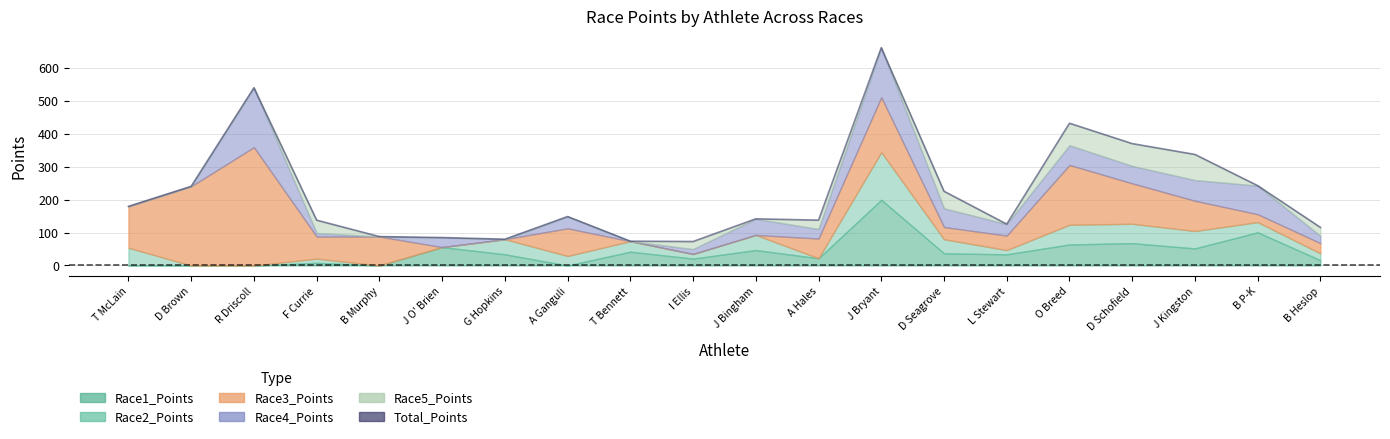

Reading left to right, extract all data points from this chart.

T McLain=180	D Brown=241	R Driscoll=541	F Currie=138	B Murphy=88	J O' Brien=85	G Hopkins=80	A Ganguli=149	T Bennett=74	I Ellis=73	J Bingham=142	A Hales=138	J Bryant=663	D Seagrove=226	L Stewart=126	O Breed=433	D Schofield=371	J Kingston=338	B P-K=243	B Heslop=116